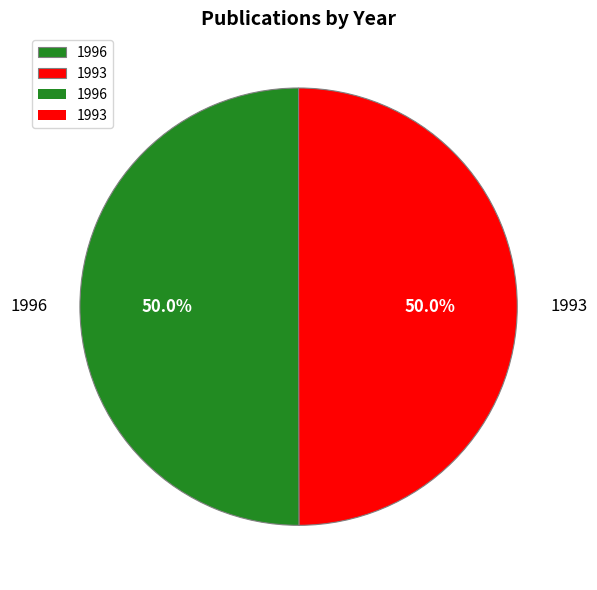

What percentage is NOT represented by 1996?

50.0%